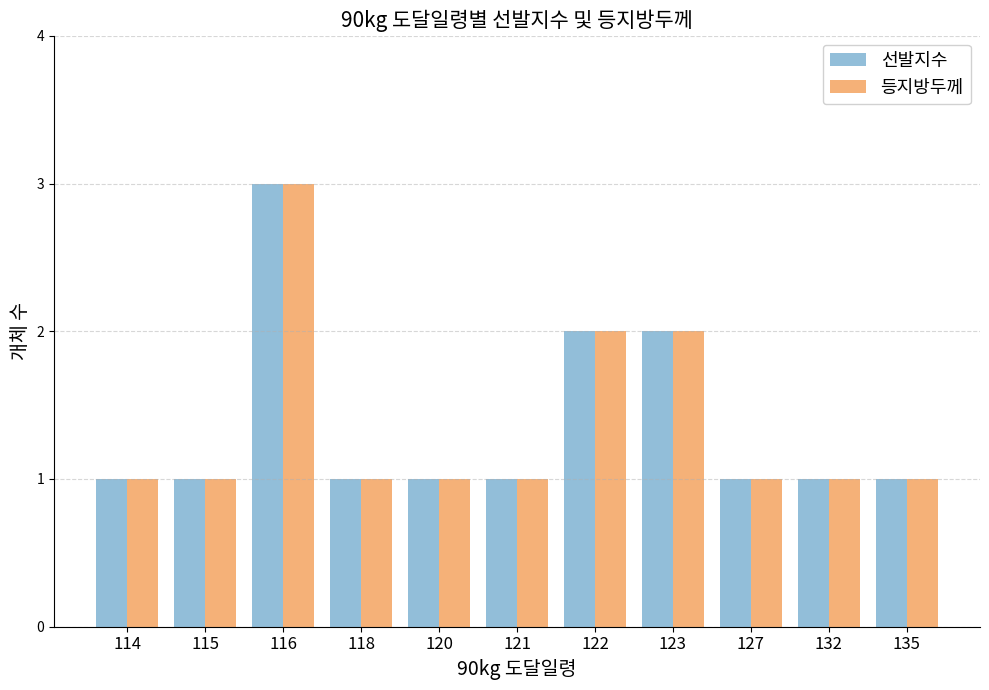

True or false: 등지방두께 has a value of 1 at 120.

True